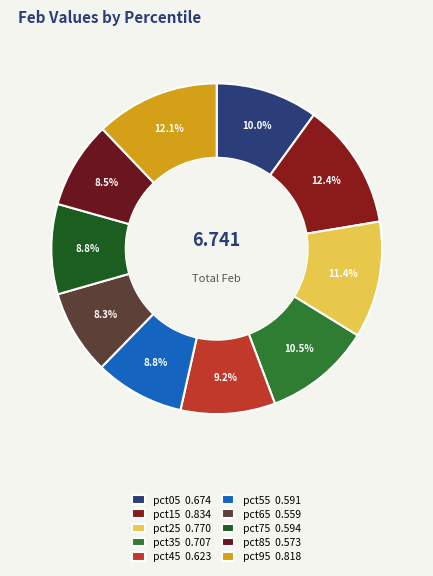

To the nearest percent, what is the difference between the largest and smallest slice percentages?

4%